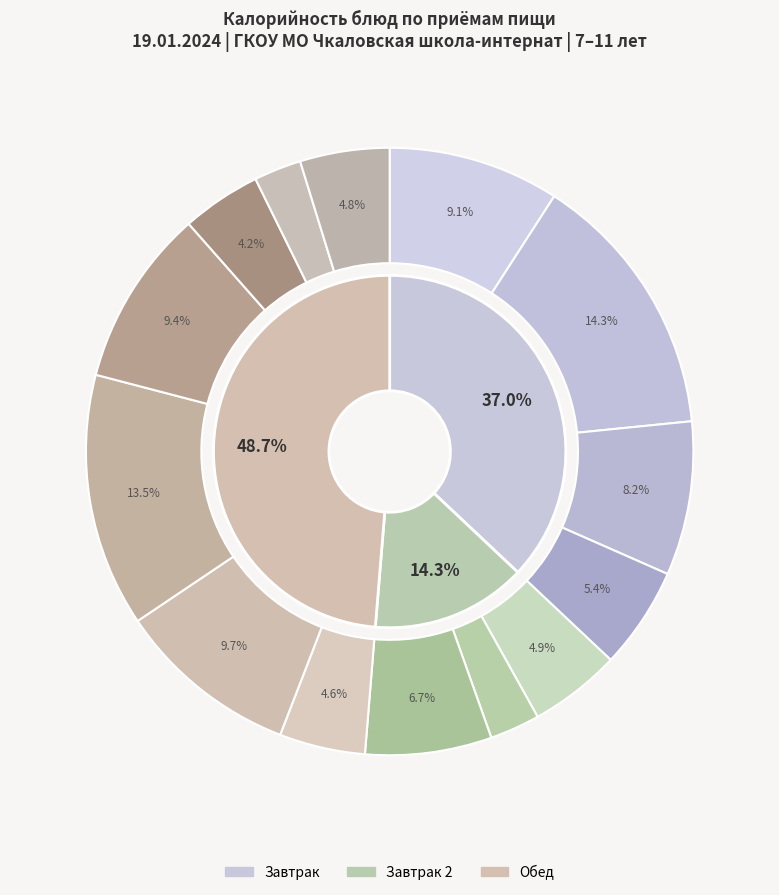

What percentage is the какао на молоке slice, to the nearest percent?

14%